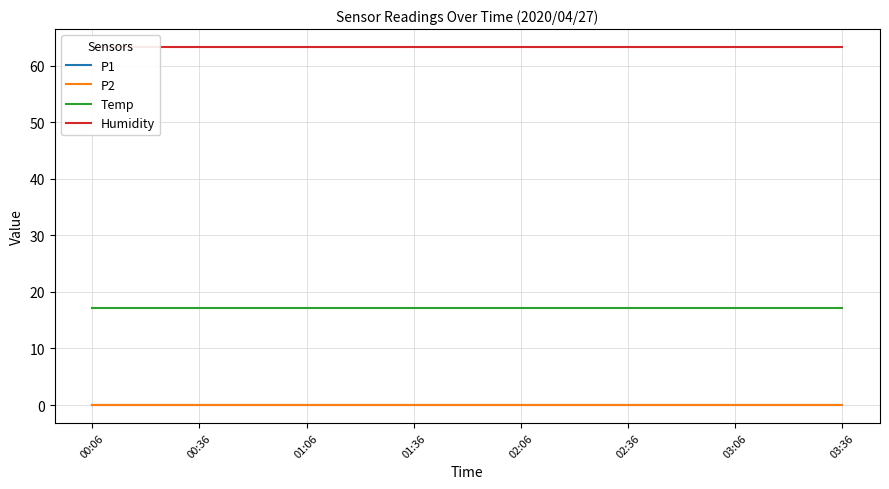

What is the label of the 9th point from the right?

01:36